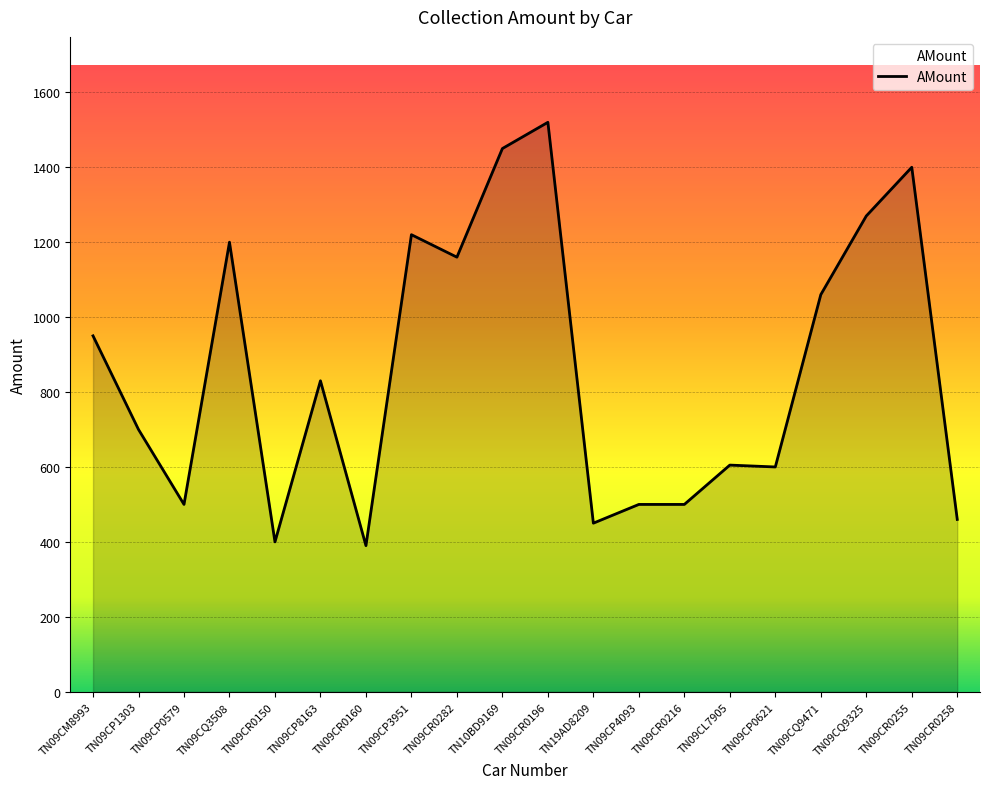

Is it true that the value at TN09CP3951 is 1890?

False